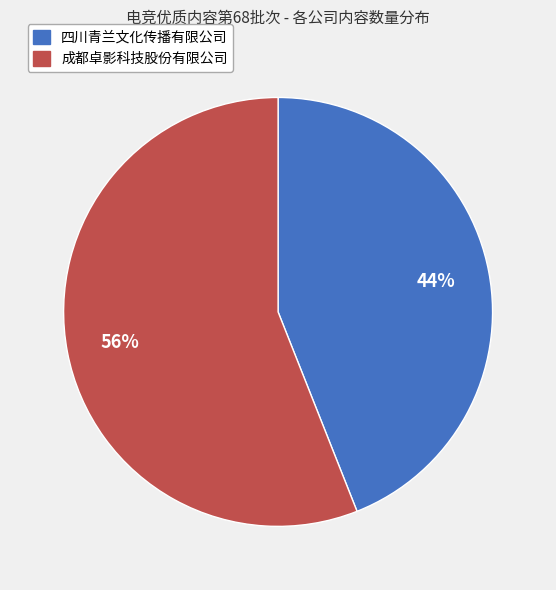

True or false: 成都卓影科技股份有限公司 accounts for 56% of the total.

True